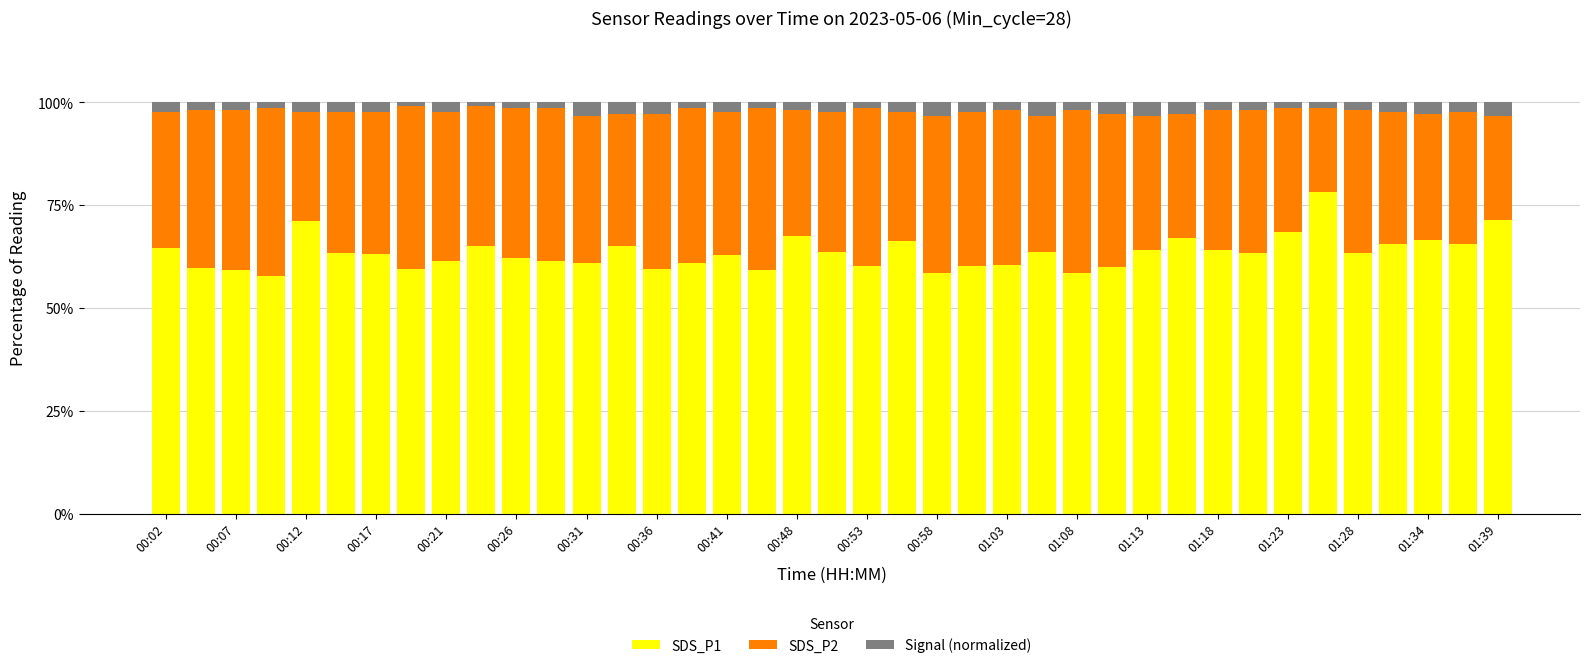

What is the average value of the SDS_P1 series?

63.4